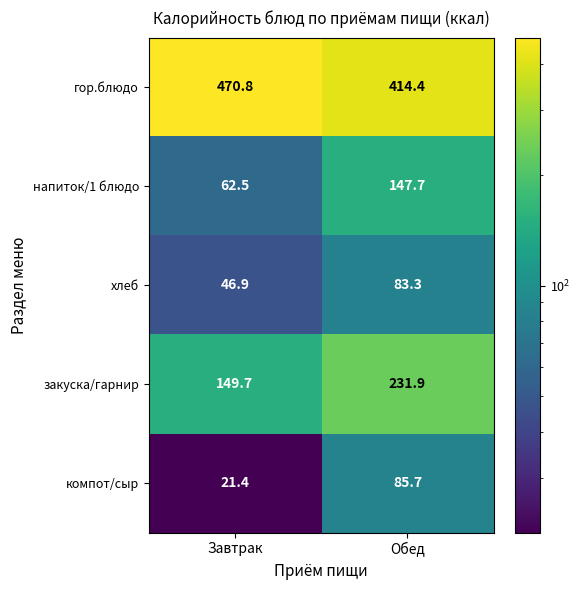

At which category is the sum across all series the highest?

Обед